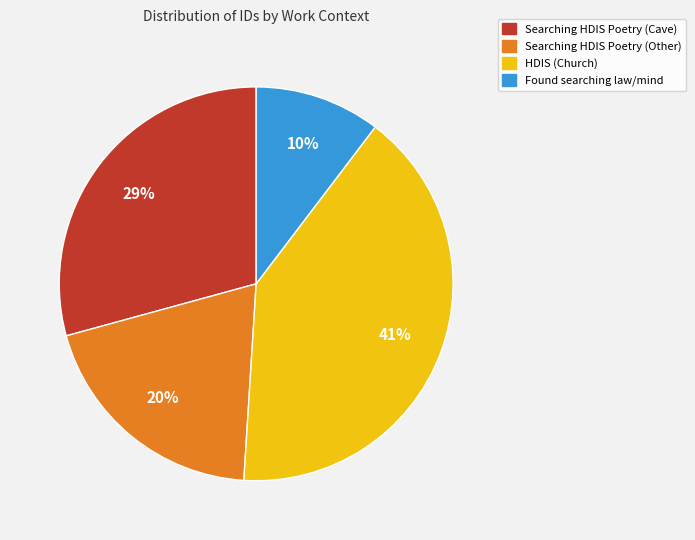

To the nearest percent, what is the average slice percentage?

25%